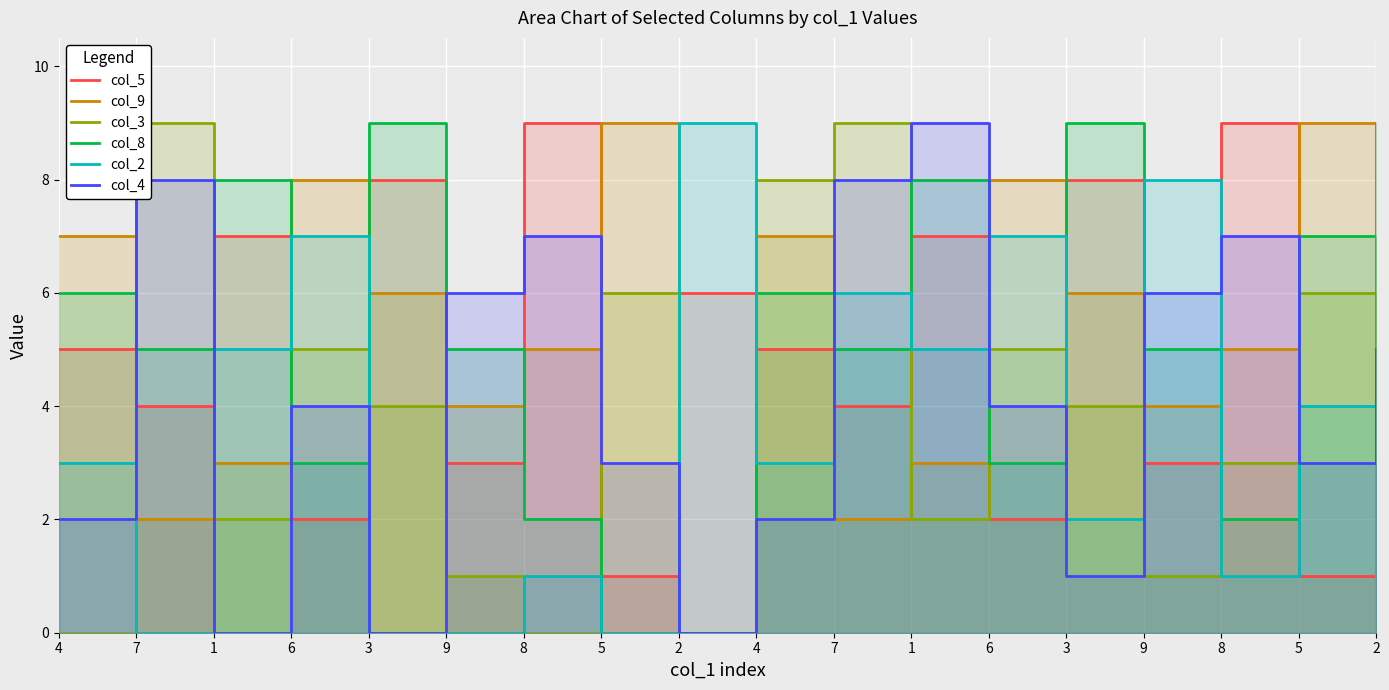

Is the value of col_3 at 4 greater than the value of col_4 at 3?

No